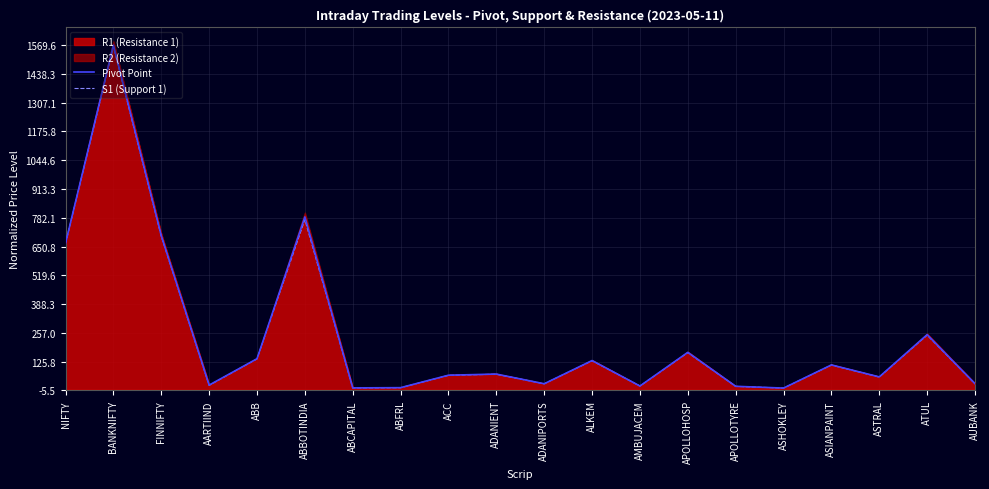

True or false: S1 (Support 1) and Pivot Point cross at least once.

False